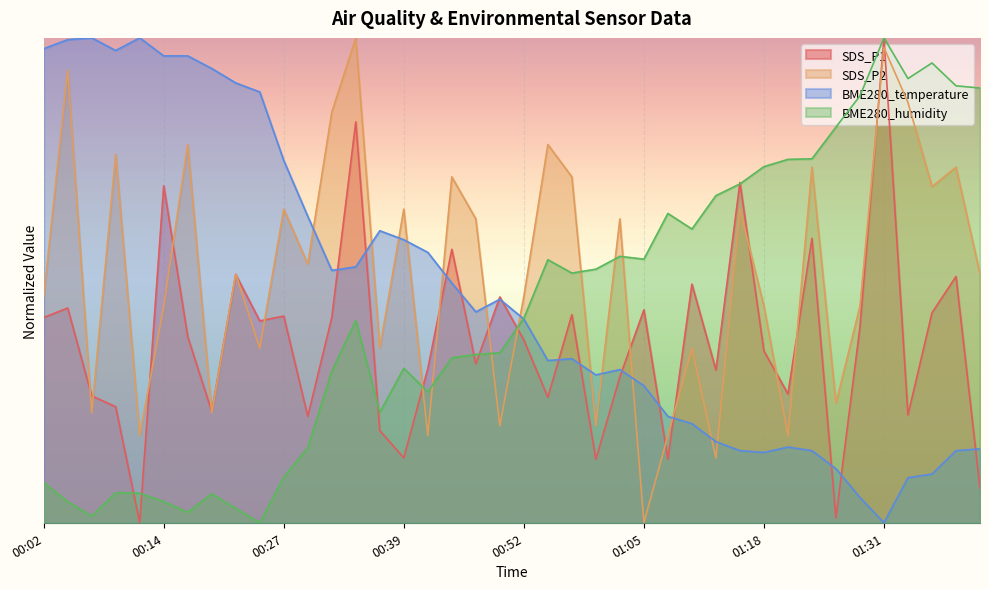

What is the label of the 18th point from the right?

00:57